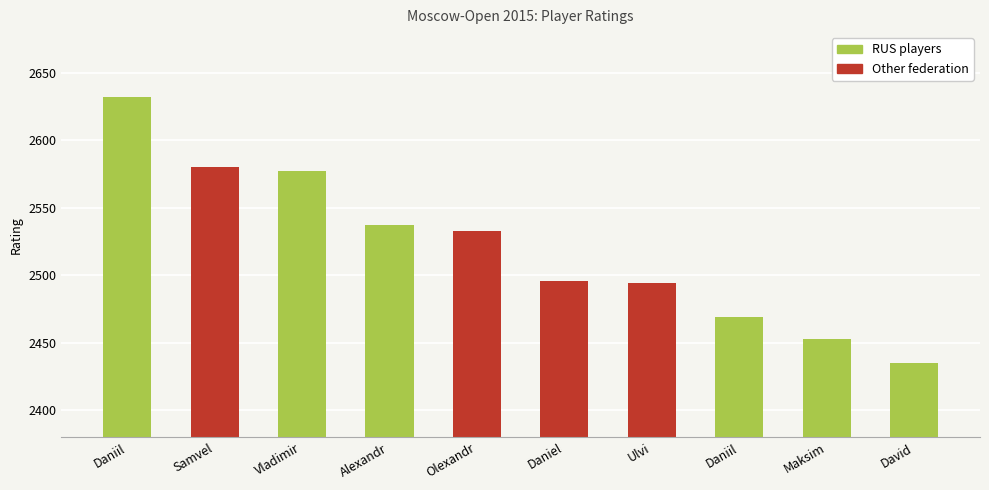

Does the chart contain any negative values?

No